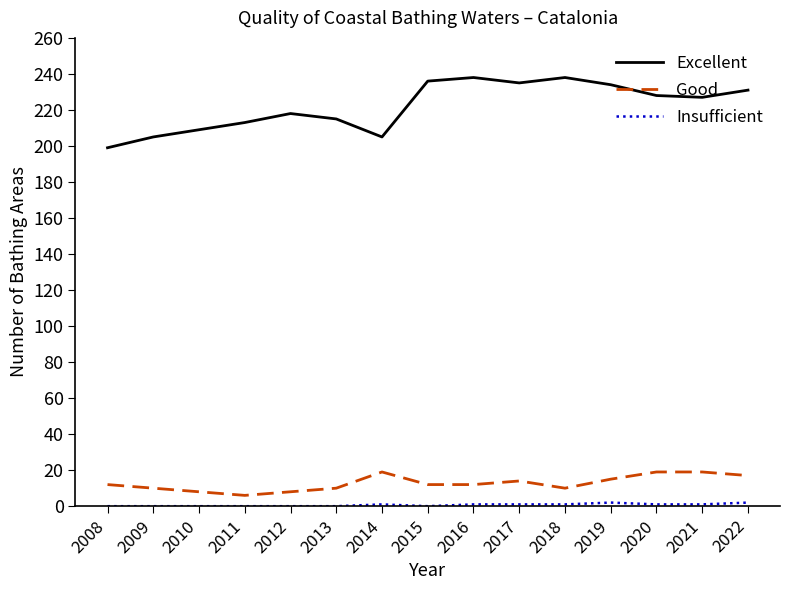

Which series has the largest range (max minus min)?

Excellent